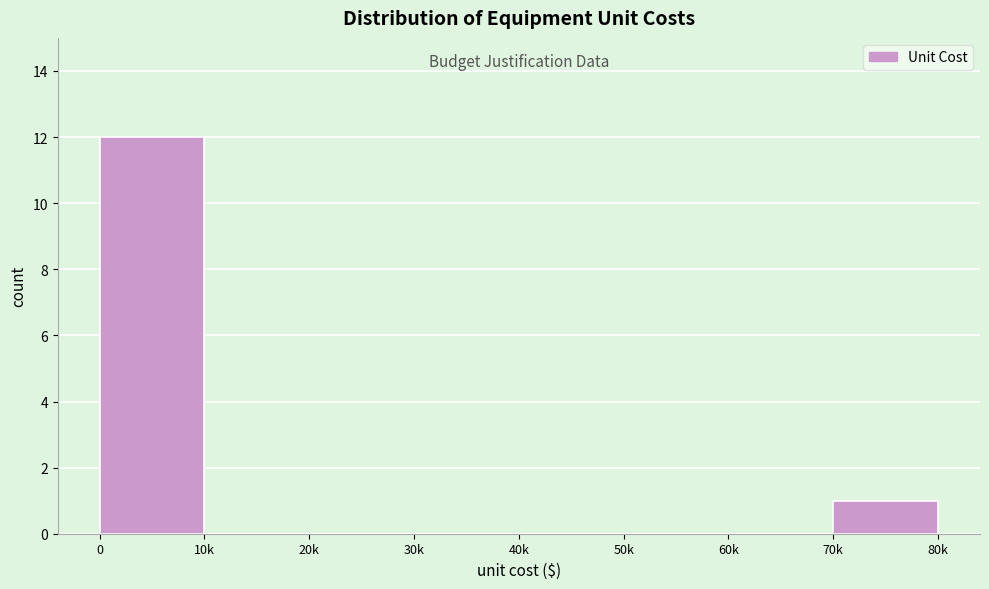

Reading left to right, extract all data points from this chart.

0=12	10k=0	20k=0	30k=0	40k=0	50k=0	60k=0	70k=1